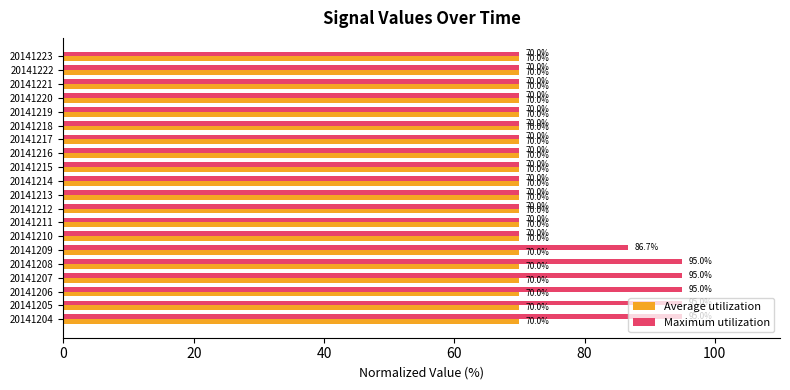

What is the smallest value displayed?

70.0